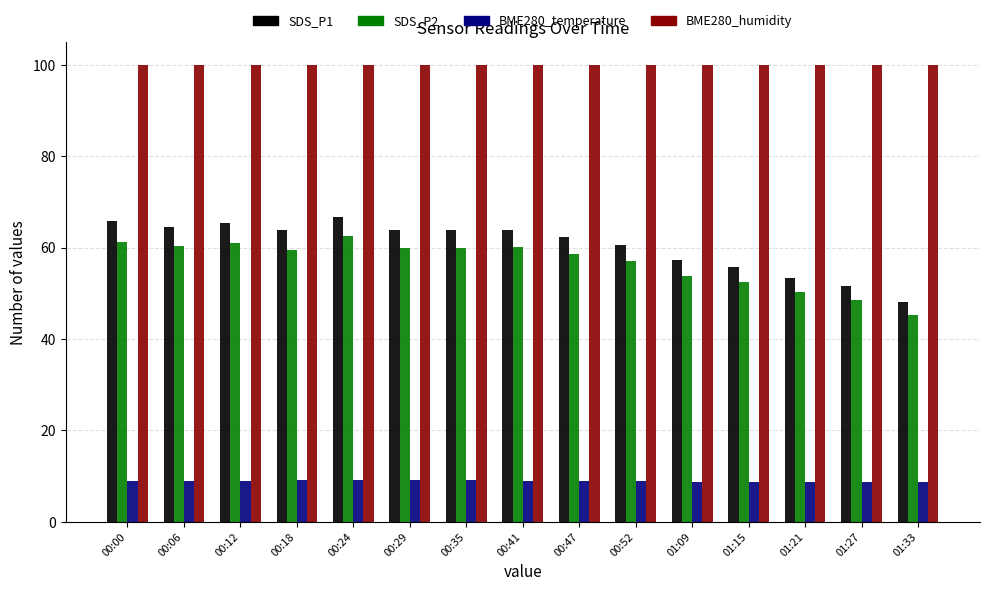

Is it true that BME280_temperature equals 4.9 at 00:41?

False